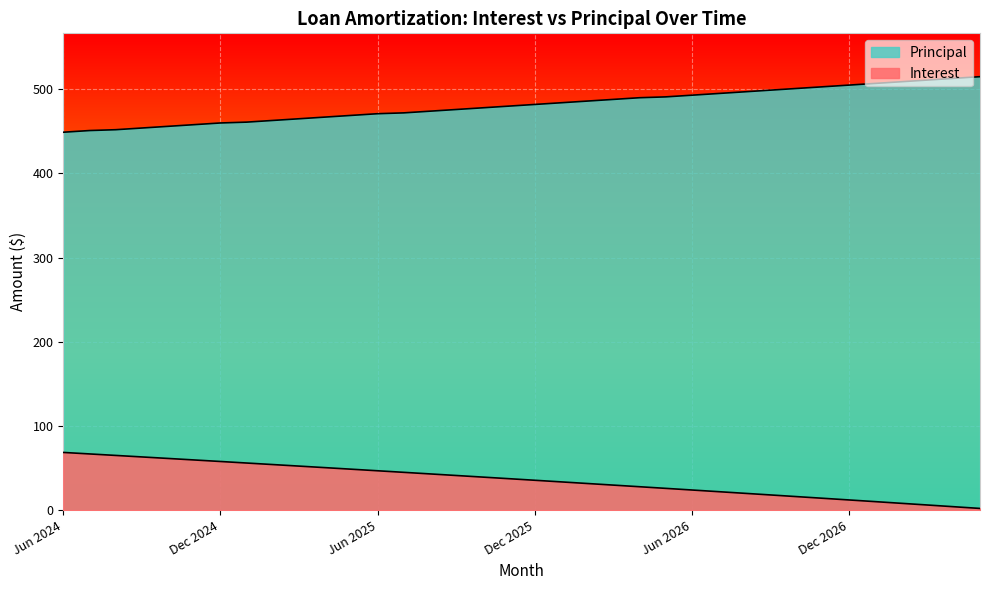

True or false: Principal and Interest cross at least once.

False